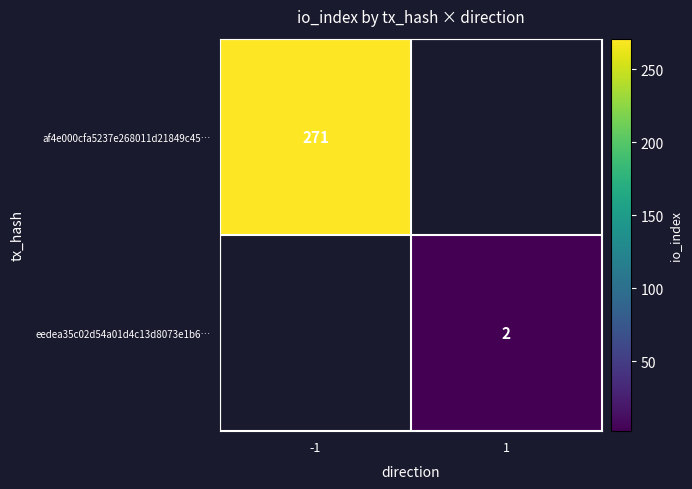

Is it true that eedea35c02d54a01d4c13d8073e1b6… equals 2 at 1?

True